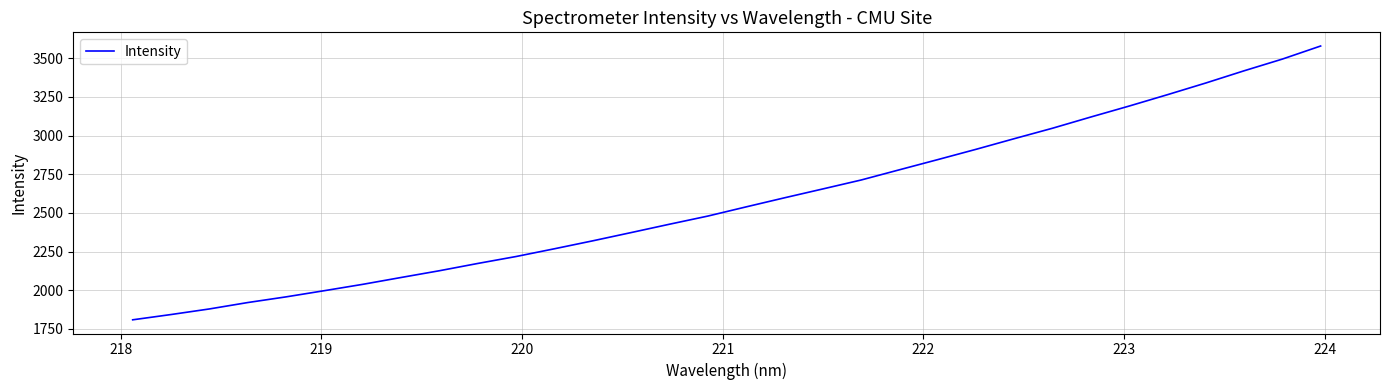

What is the difference between the maximum and minimum values?

1770.7